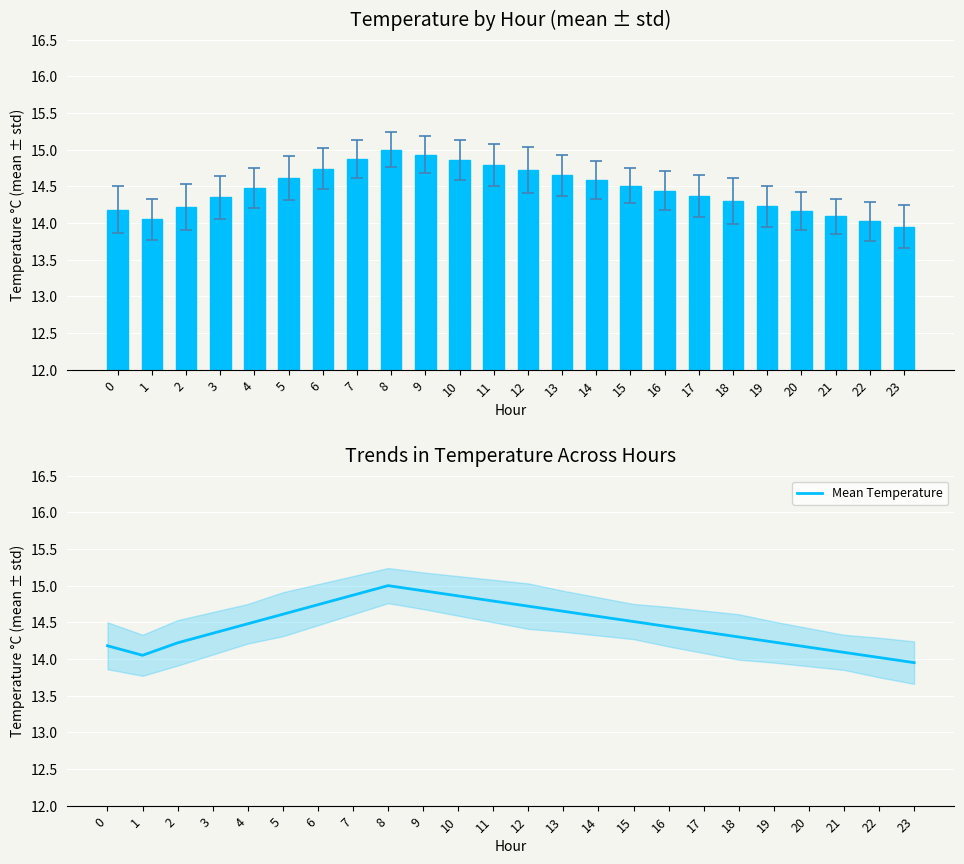

Rank the categories by value from highest to lowest.

8, 9, 7, 10, 11, 6, 12, 13, 5, 14, 15, 4, 16, 17, 3, 18, 19, 2, 0, 20, 21, 1, 22, 23